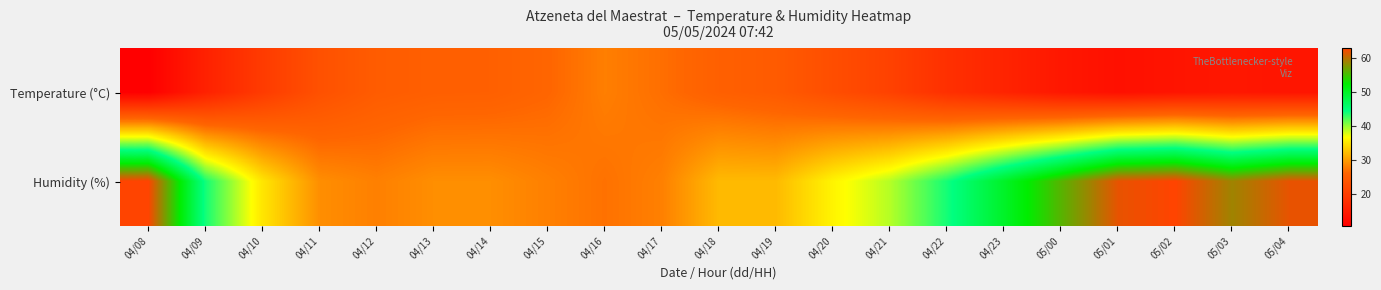

Between 04/10 and 04/14, which series saw the biggest shift?

Humidity (%)